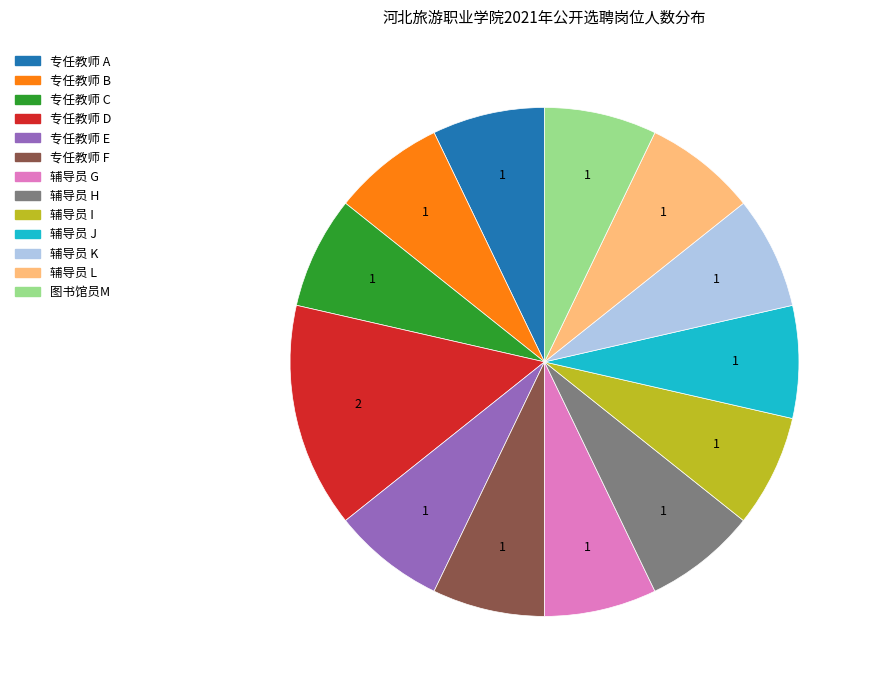

The 辅导员 J slice represents 7% of the pie. True or false?

True